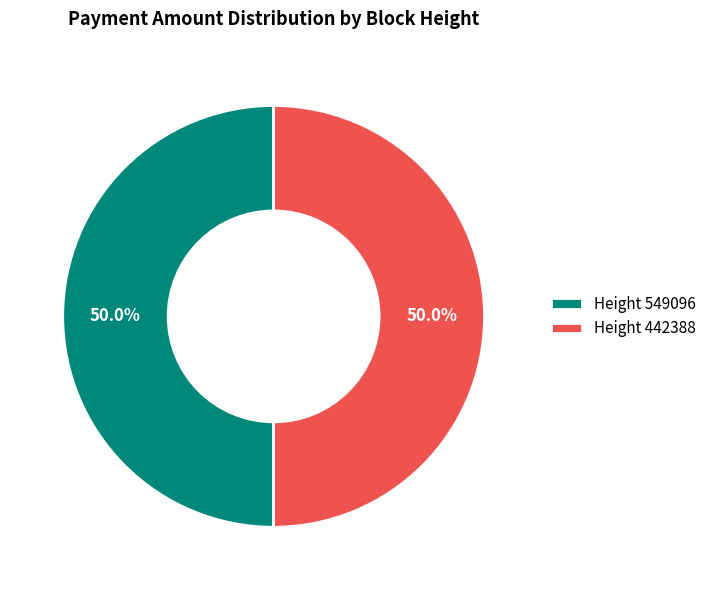

What is the ratio of the value at Height 549096 to the value at Height 442388?

1.0